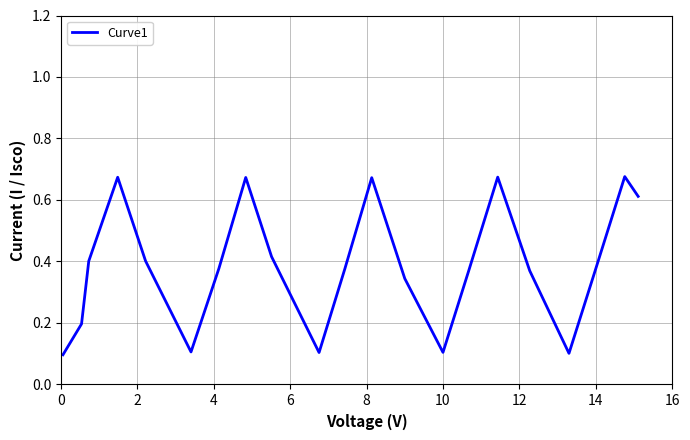

What is the difference between the maximum and minimum values?

0.6